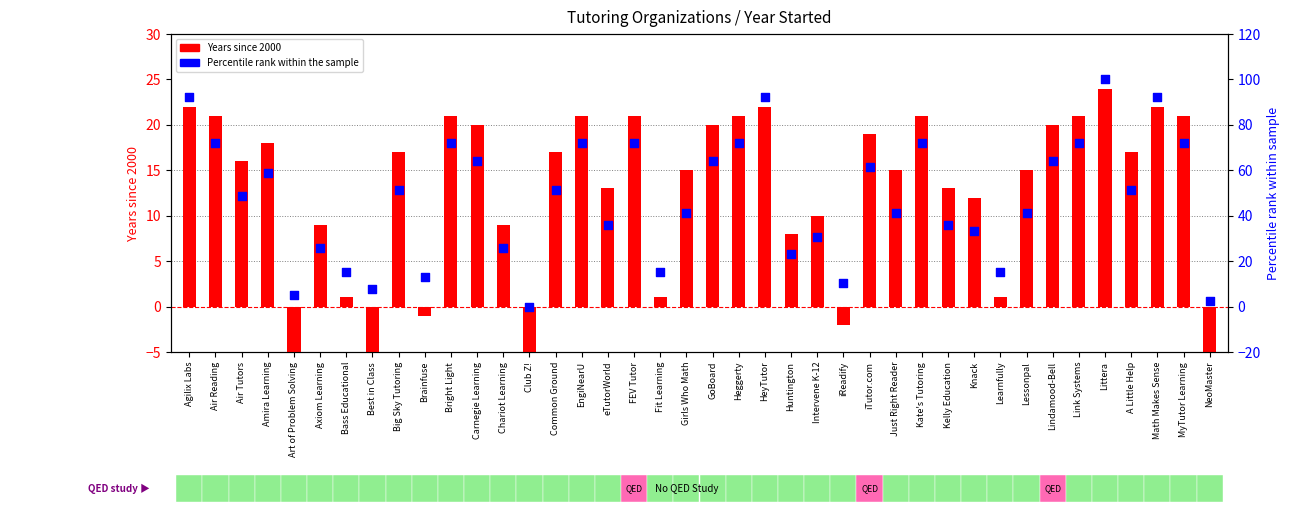

At which category is the sum across all series the highest?

Littera